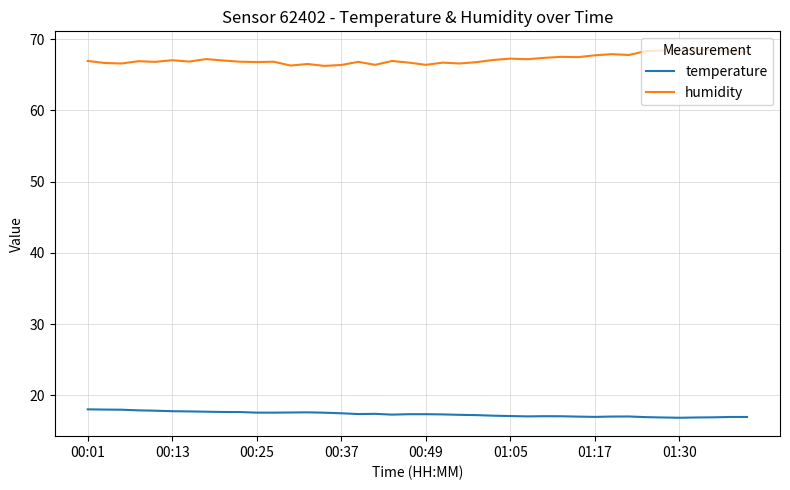

Which series has the largest total across all categories?

humidity